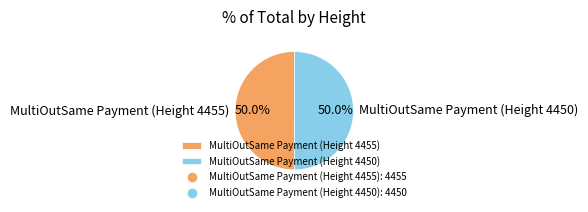

How much of the chart is everything except MultiOutSame Payment (Height 4455)?

50.0%